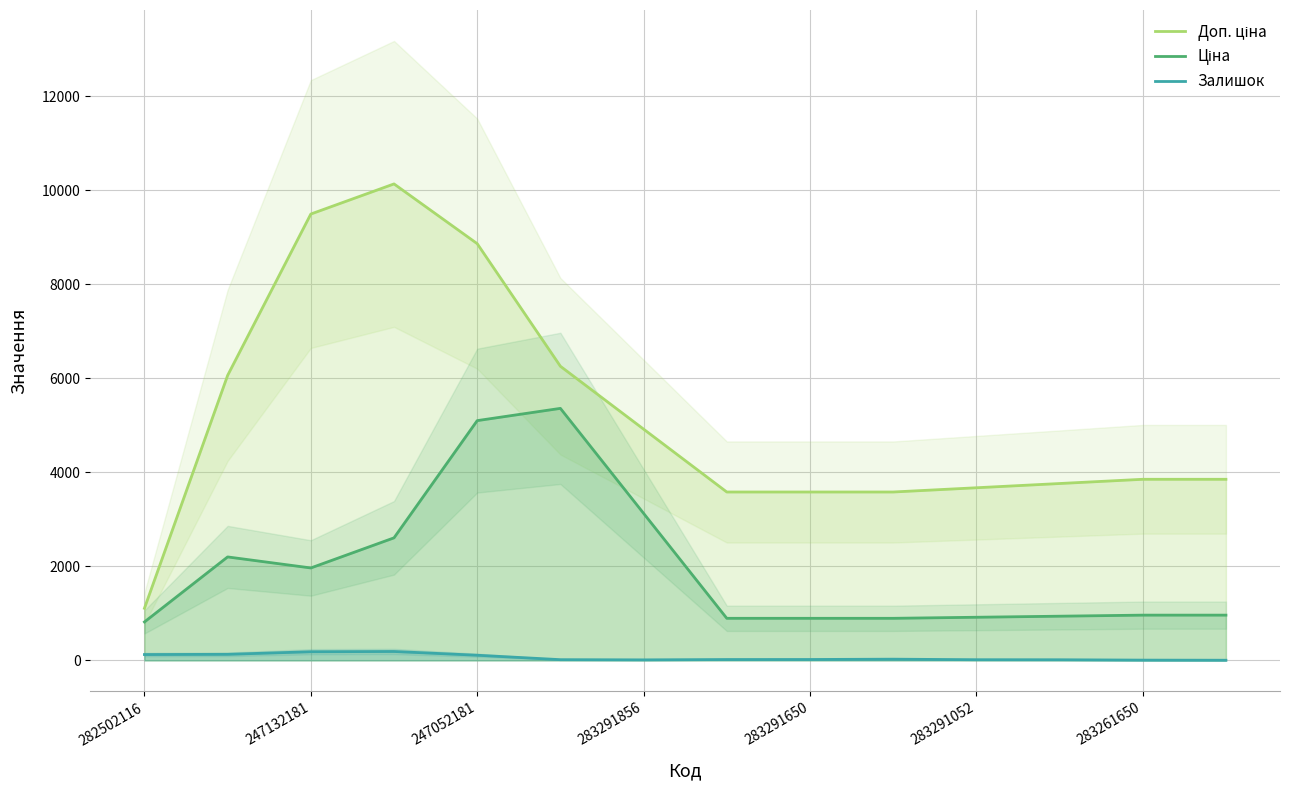

Reading right to left, list all the values displayed in this chart.

Доп. ціна: 3854.0	3854.0	3763.9	3673.7	3583.6	3583.6	3583.6	4921.2	6258.9	8867.7	10138.8	9497.9	6064.3	1109.2
Ціна: 963.5	963.5	941.0	918.4	895.9	895.9	895.9	3129.4	5363.0	5102.4	2608.2	1967.3	2202.1	818.5
Залишок: 4.0	6.3	14.0	15.0	26.3	19.7	19.0	11.7	16.0	110.3	190.0	184.7	129.7	125.0